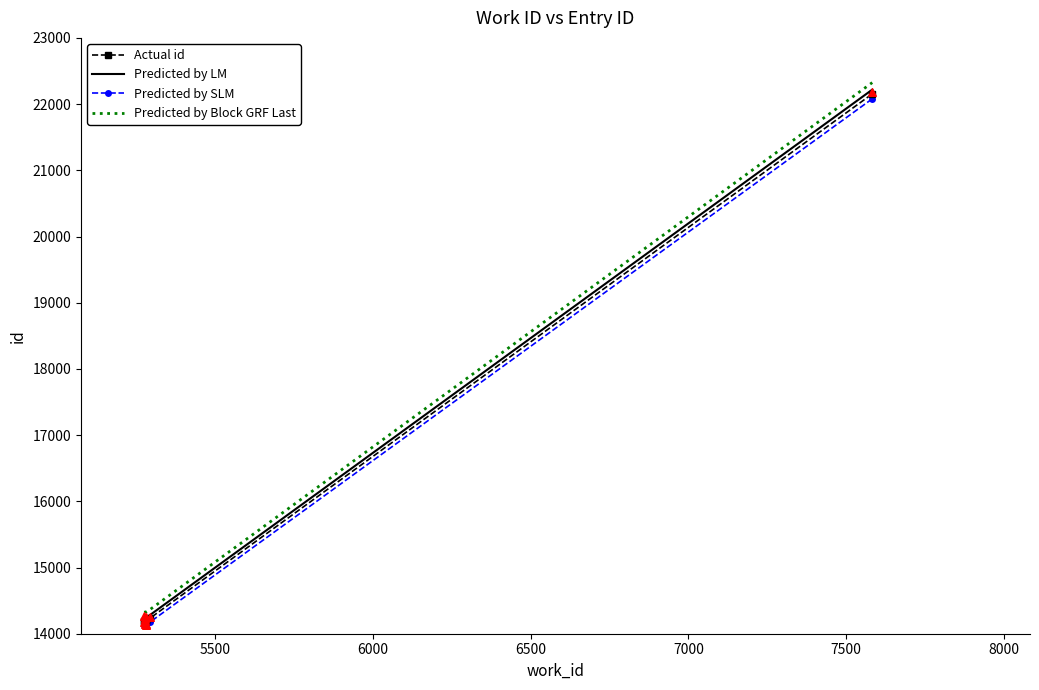

Which series contains the highest Y value?

Predicted by Block GRF Last